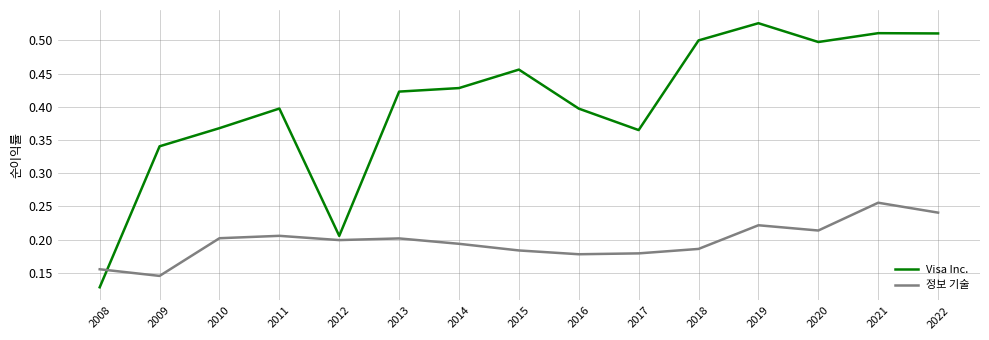

Which category has the highest value in the Visa Inc. series?

2019